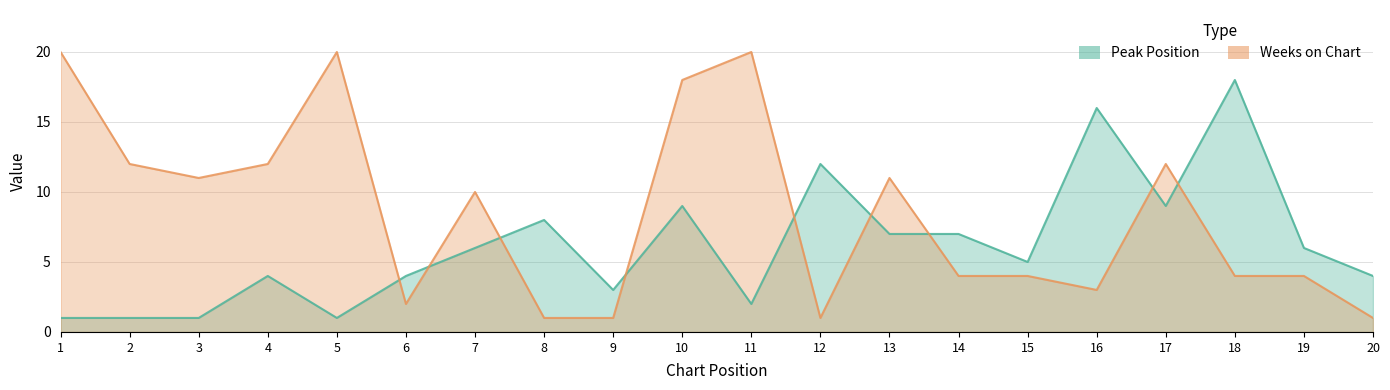

What is the maximum value for Weeks on Chart?

20